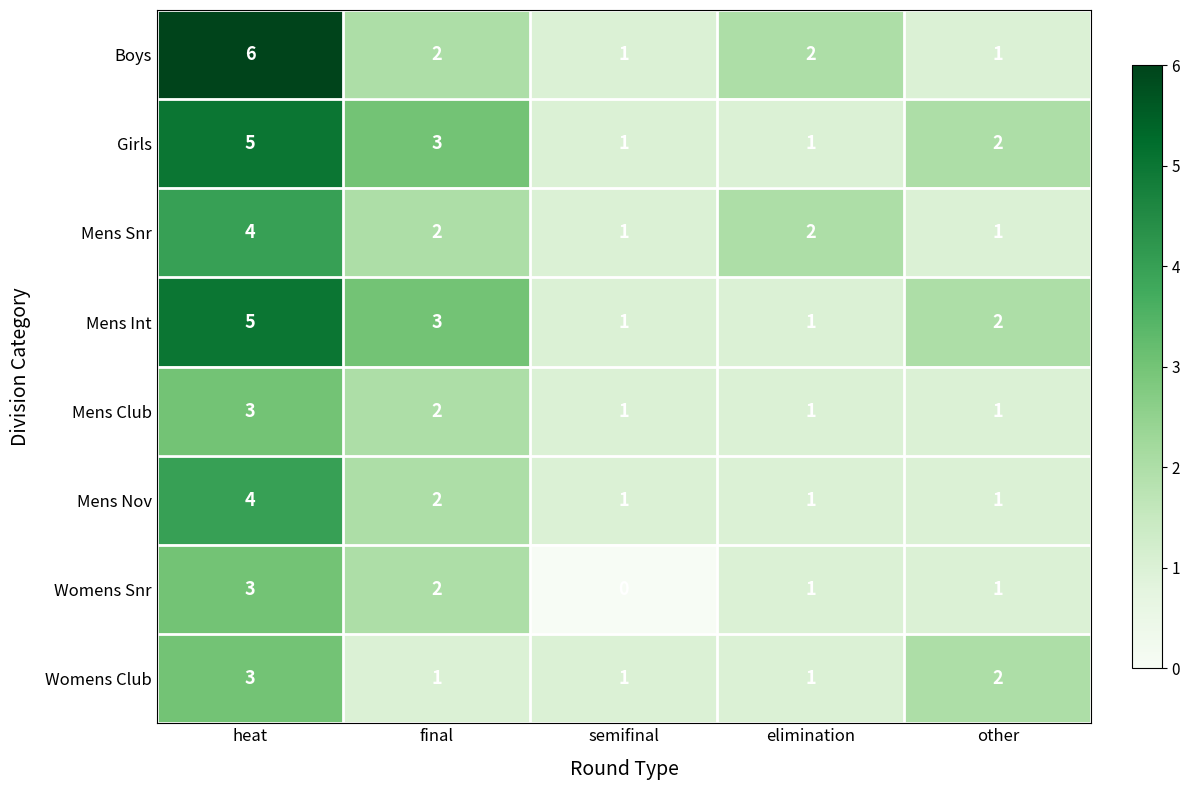

Which category has the highest value across all series?

heat